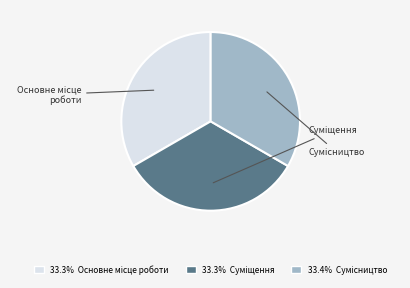

Is it true that Основне місце роботи is 26% of the pie?

False